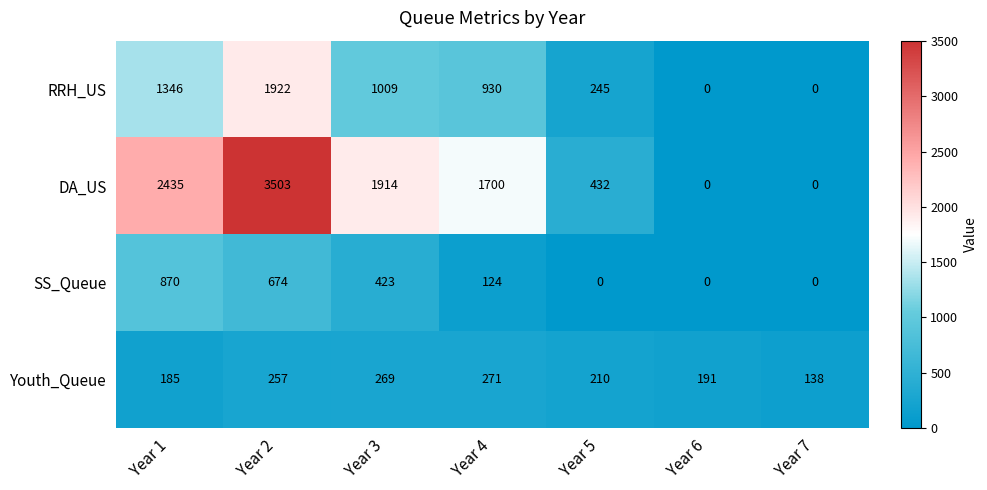

What is the difference between the maximum and minimum values in the Youth_Queue series?

133